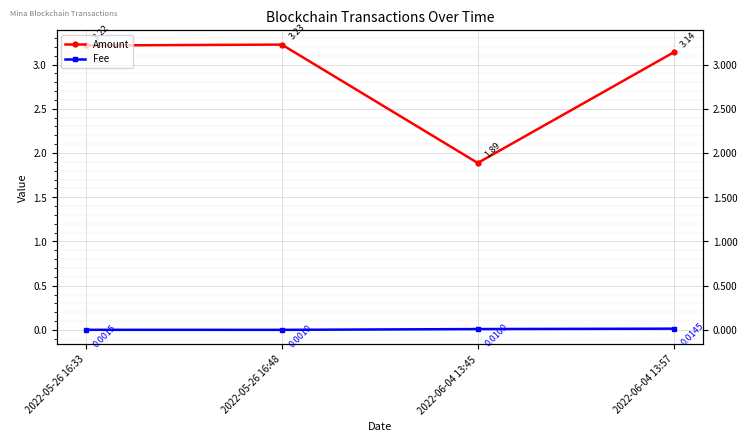

List the labels in order of Amount value, smallest first.

2022-06-04 13:45, 2022-06-04 13:57, 2022-05-26 16:33, 2022-05-26 16:48